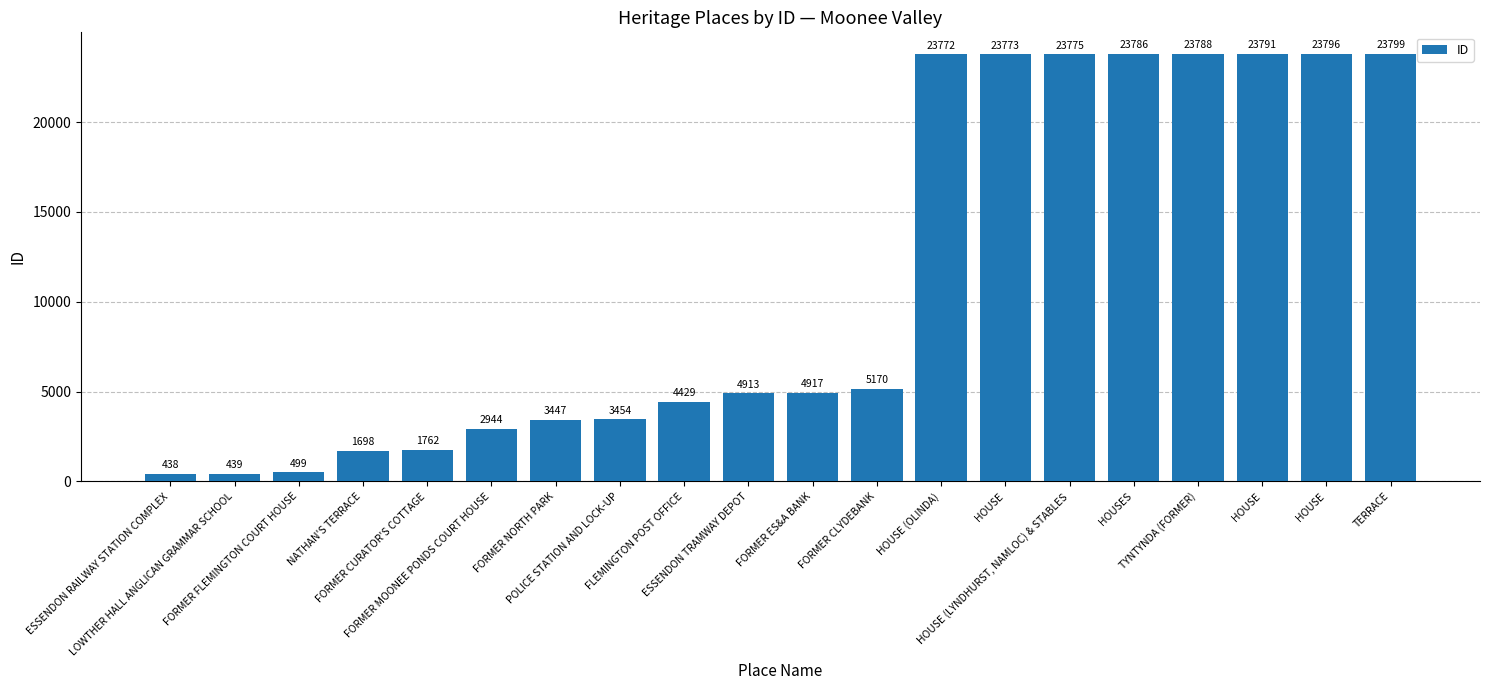

Count the number of categories in the chart.

20